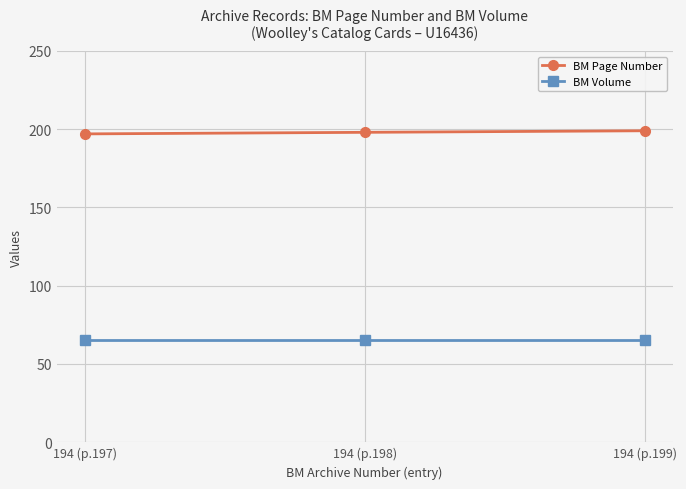

List the series in order of their peak value, lowest first.

BM Volume, BM Page Number